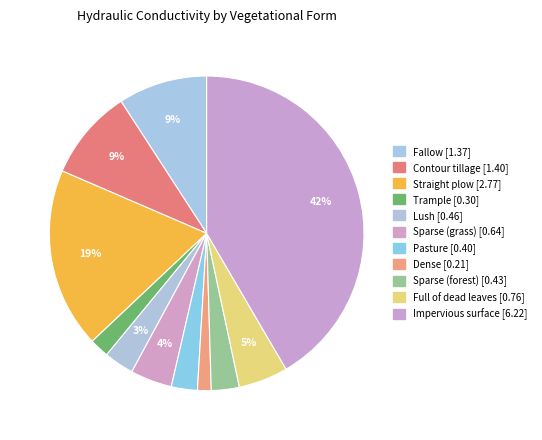

How many segments does this pie chart have?

11